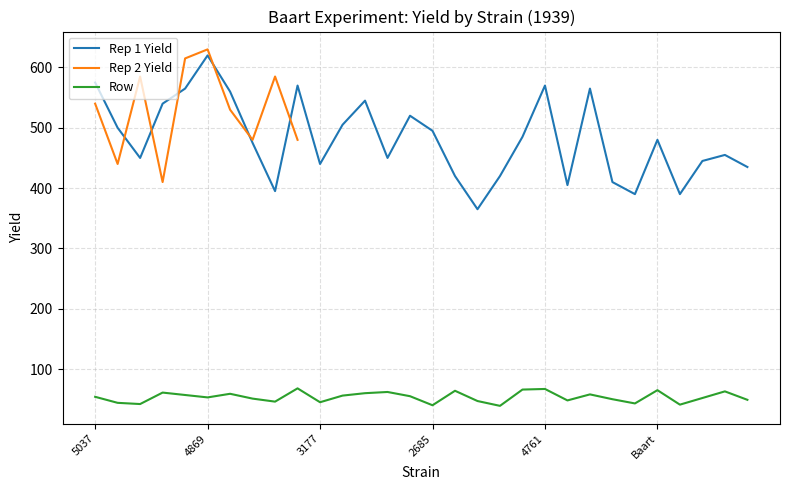

True or false: Rep 1 Yield and Row intersect in this chart.

False